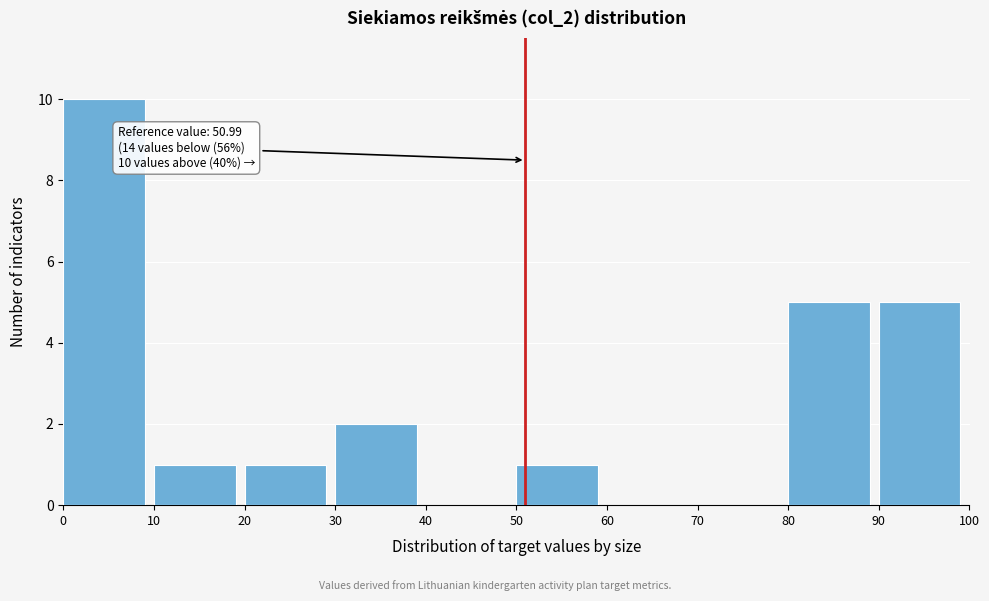

Which range on the x-axis has the tallest bar?

0 to 10